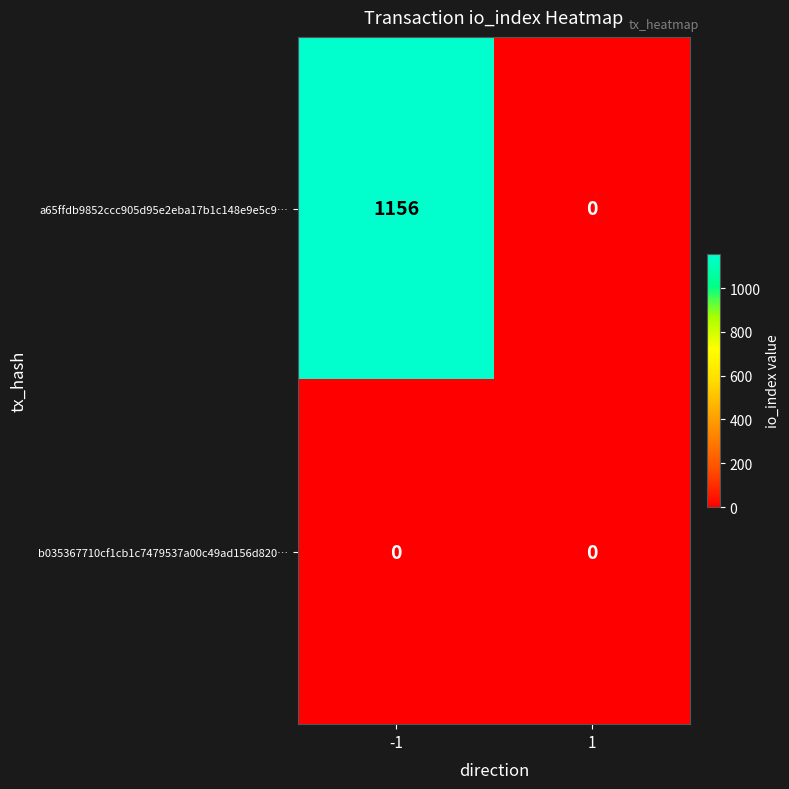

Is the value of a65ffdb9852ccc905d95e2eba17b1c148e9e5c9… at -1 greater than the value of b035367710cf1cb1c7479537a00c49ad156d820… at 1?

Yes